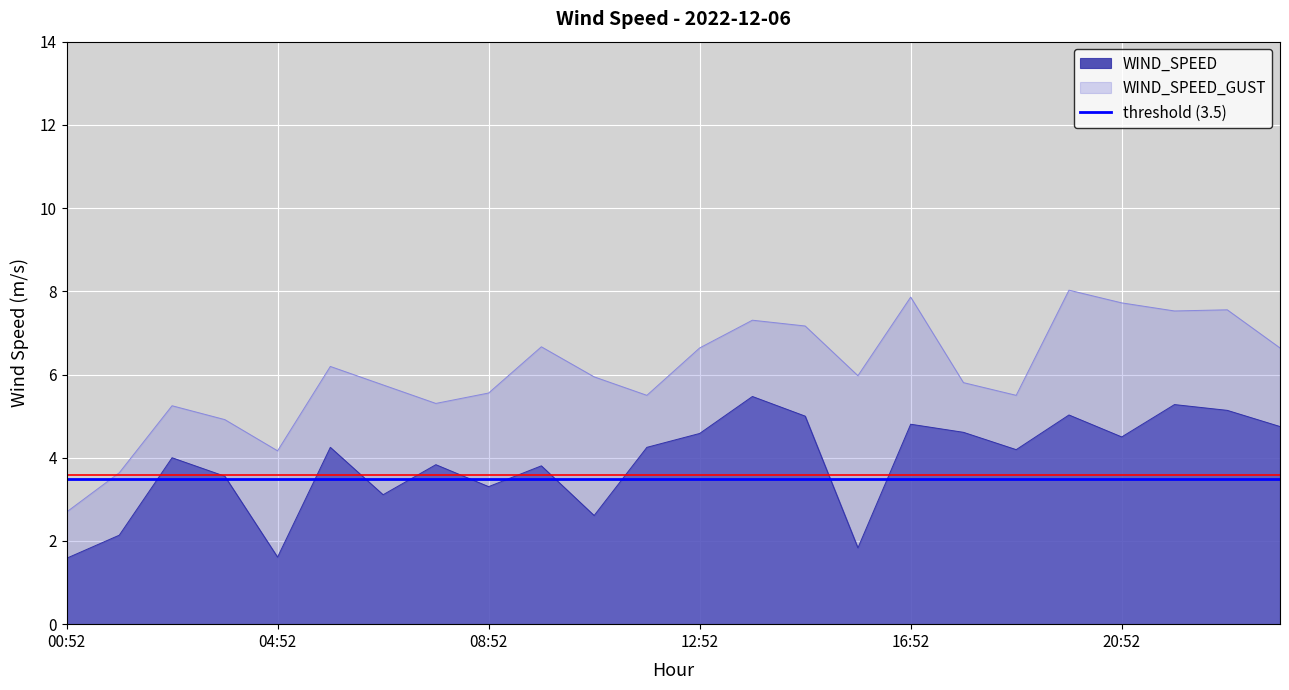

What is the value of the WIND_SPEED_GUST point at the 7th from the left?

5.8